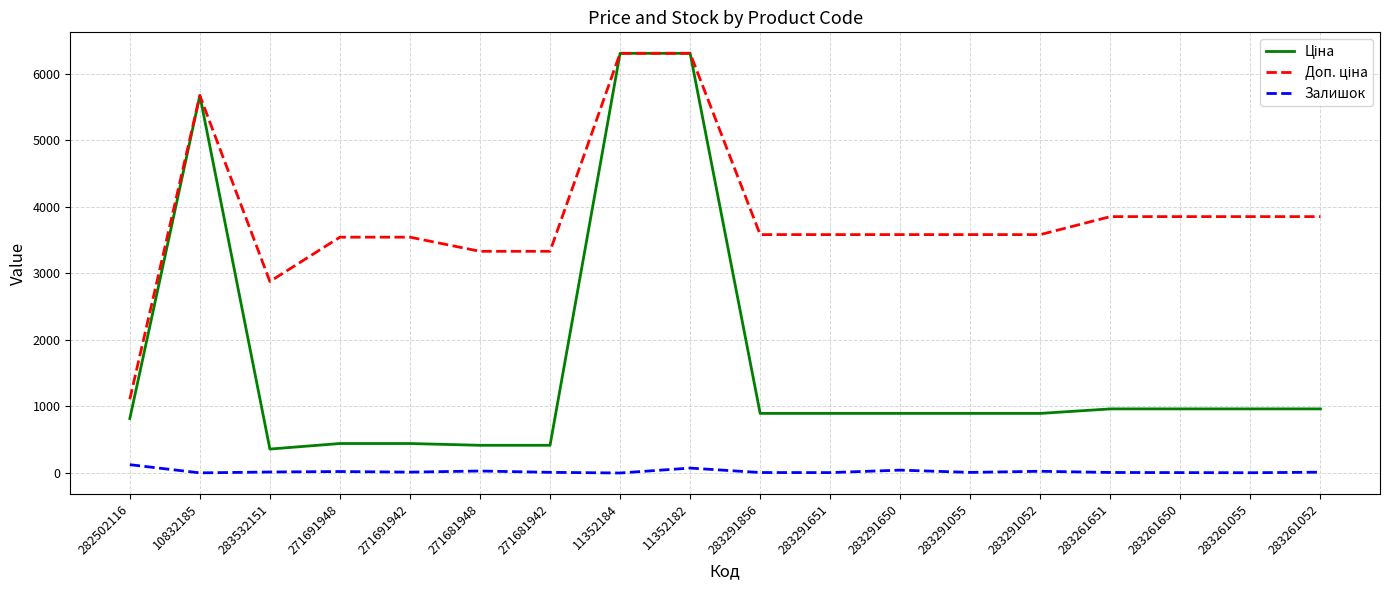

What is the greatest value displayed?

6308.8